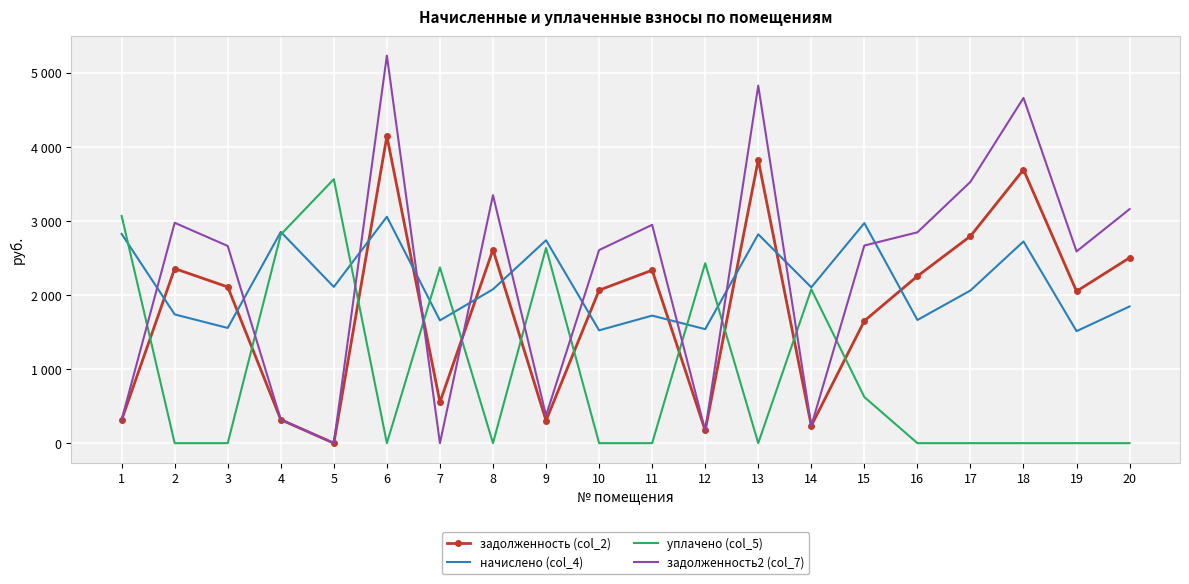

Which series has the largest total across all categories?

задолженность2 (col_7)